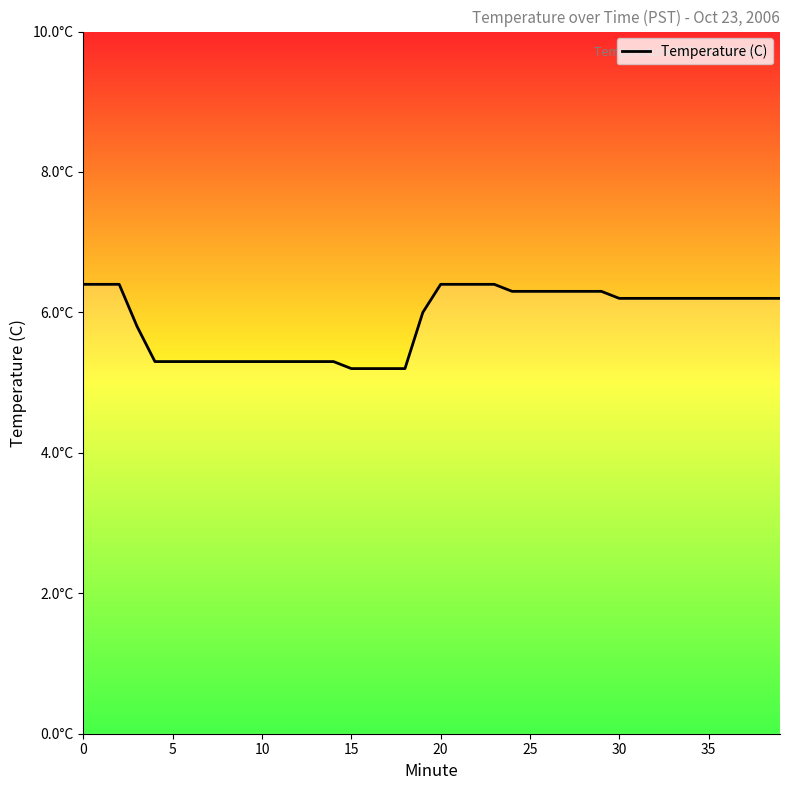

What is the sum of all values?

235.5